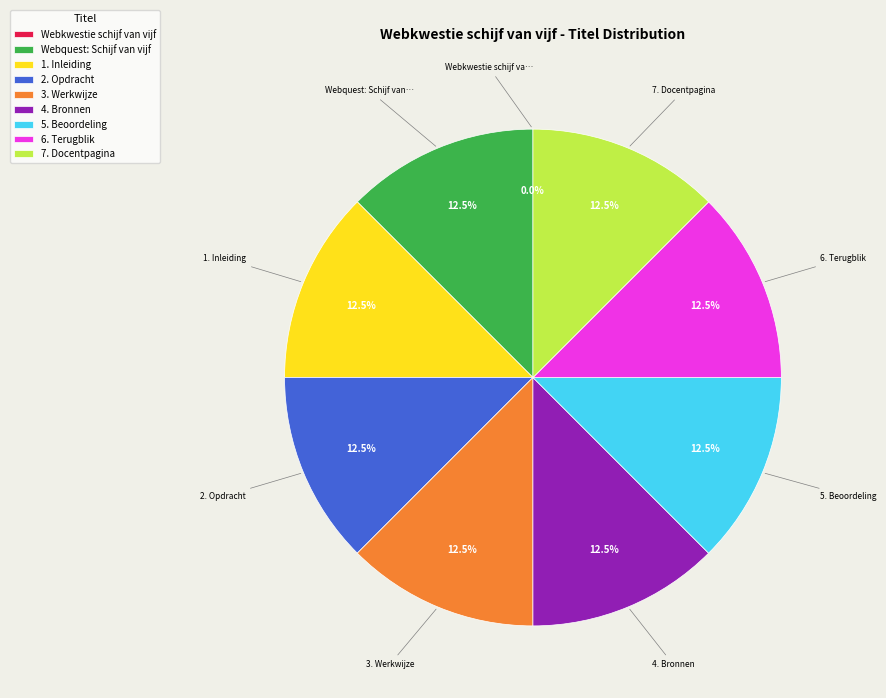

Does 5. Beoordeling account for over 50% of the chart?

No